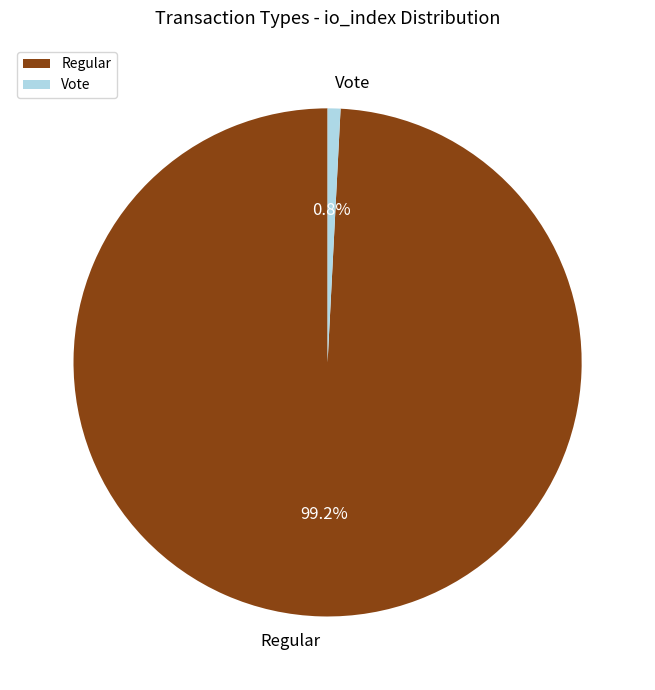

The Vote slice represents 1% of the pie. True or false?

True